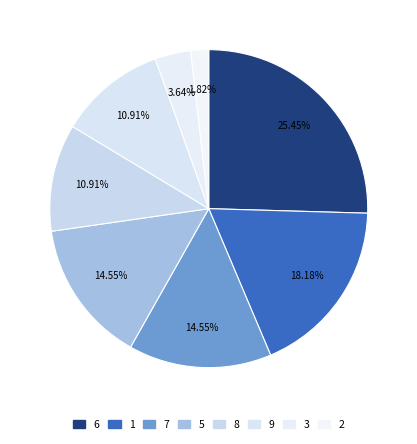

To the nearest percent, what is the difference between the largest and smallest slice percentages?

24%